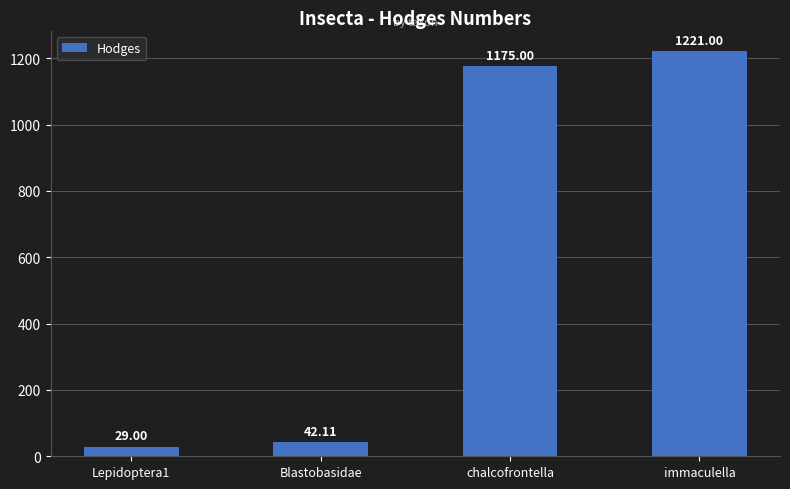

Where is the data nearest to the value 625?

chalcofrontella